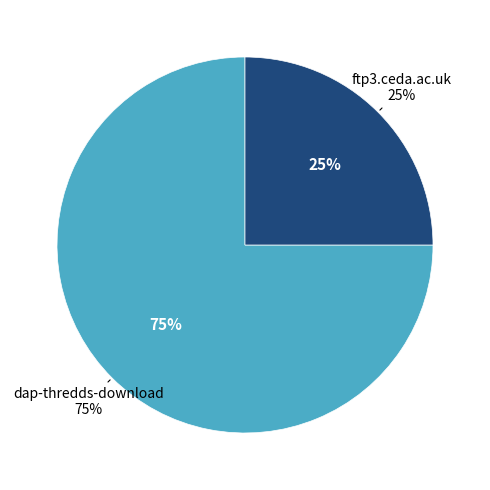

Count the number of slices in the pie.

2